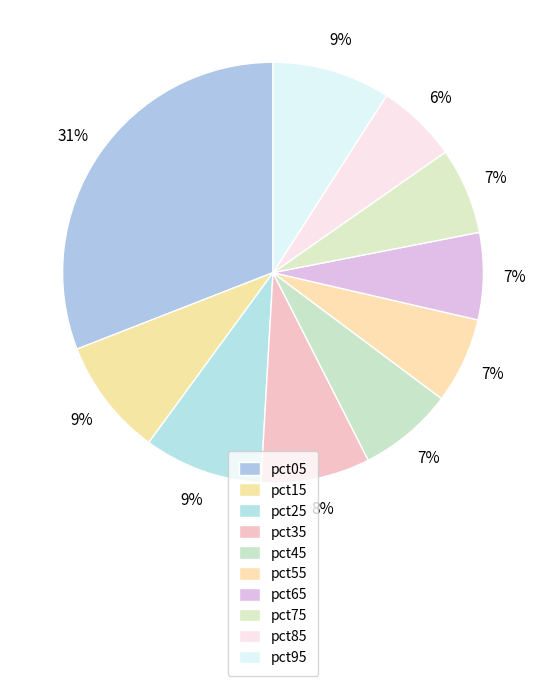

Which category has the smallest portion of the pie?

pct85